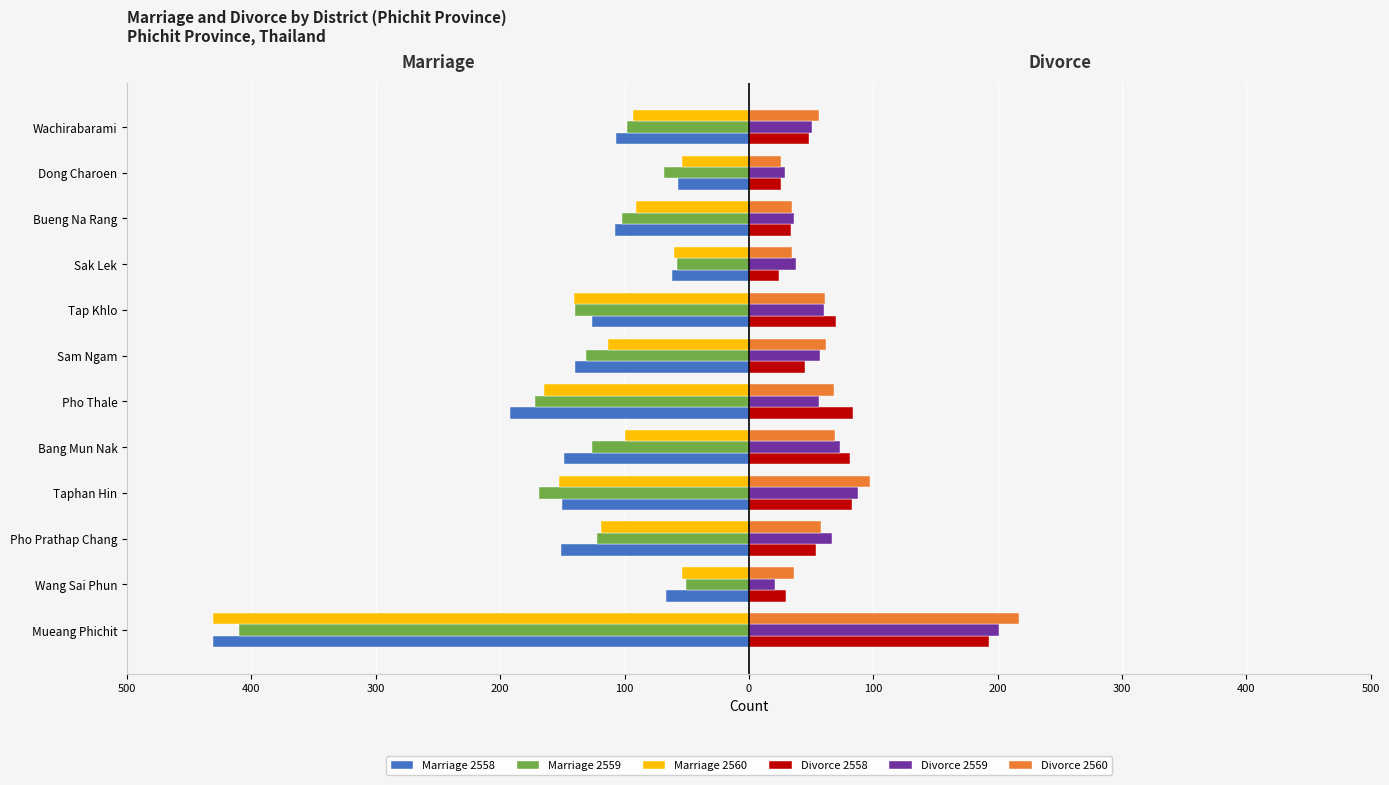

What is the lowest value of the Divorce 2558 series?

24